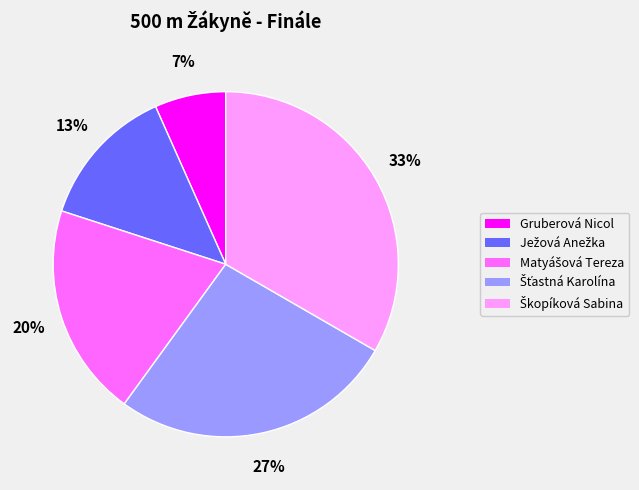

Is there a majority slice in this chart?

No